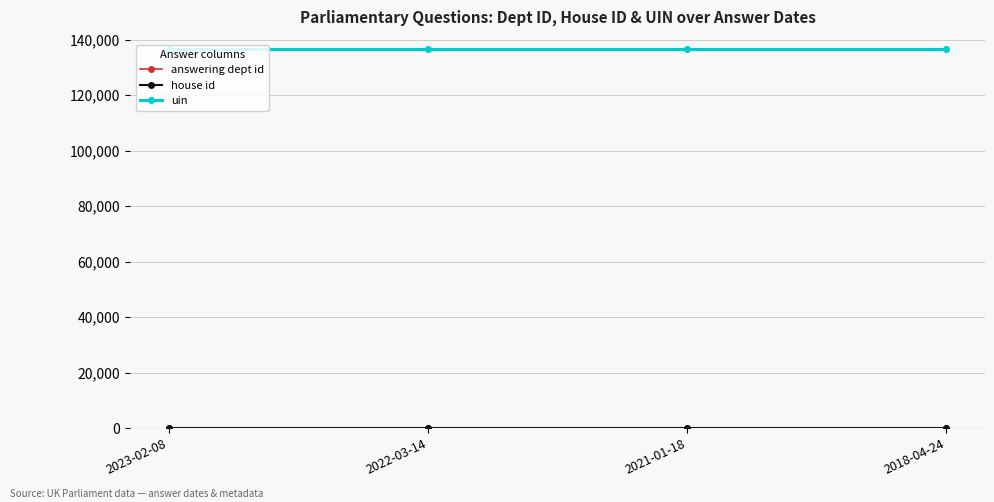

What is the minimum value for uin?

136656